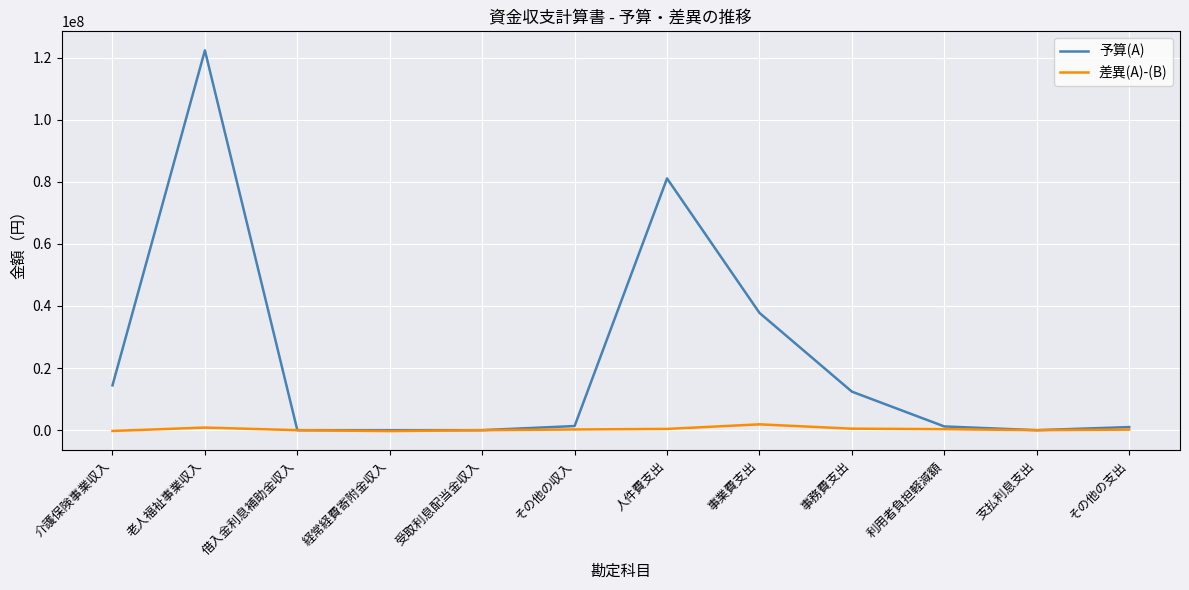

Which series has the widest spread of values?

予算(A)